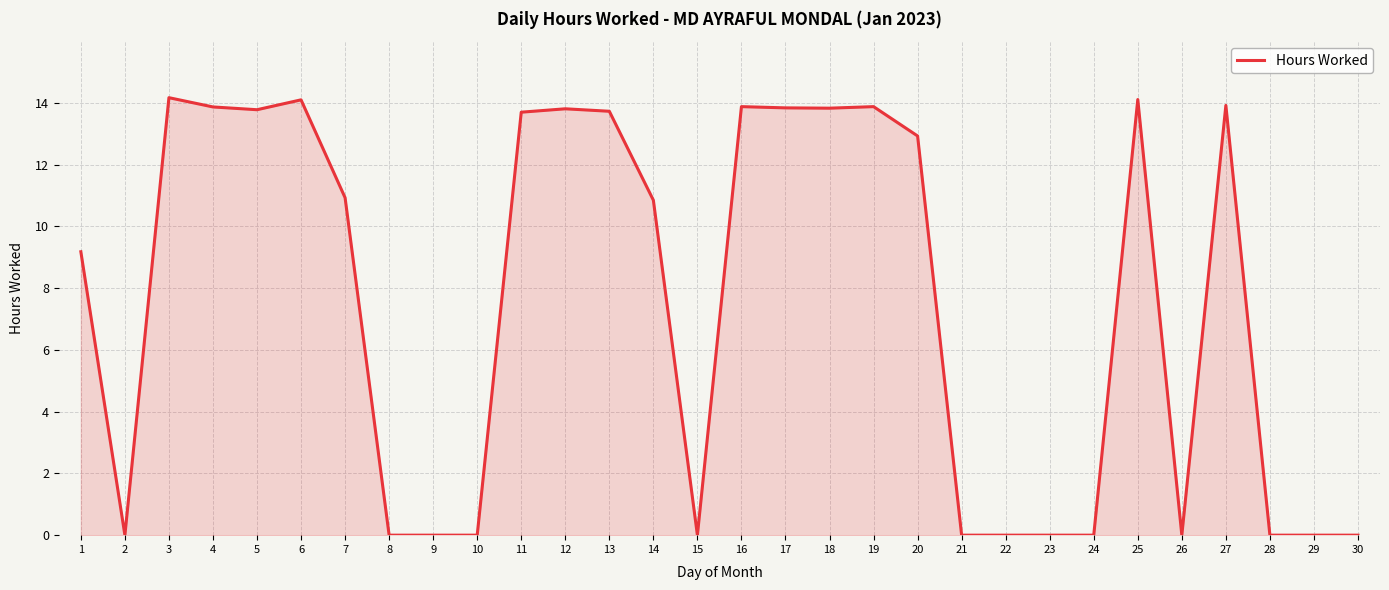

The chart shows a value of -7.5 at 30. True or false?

False